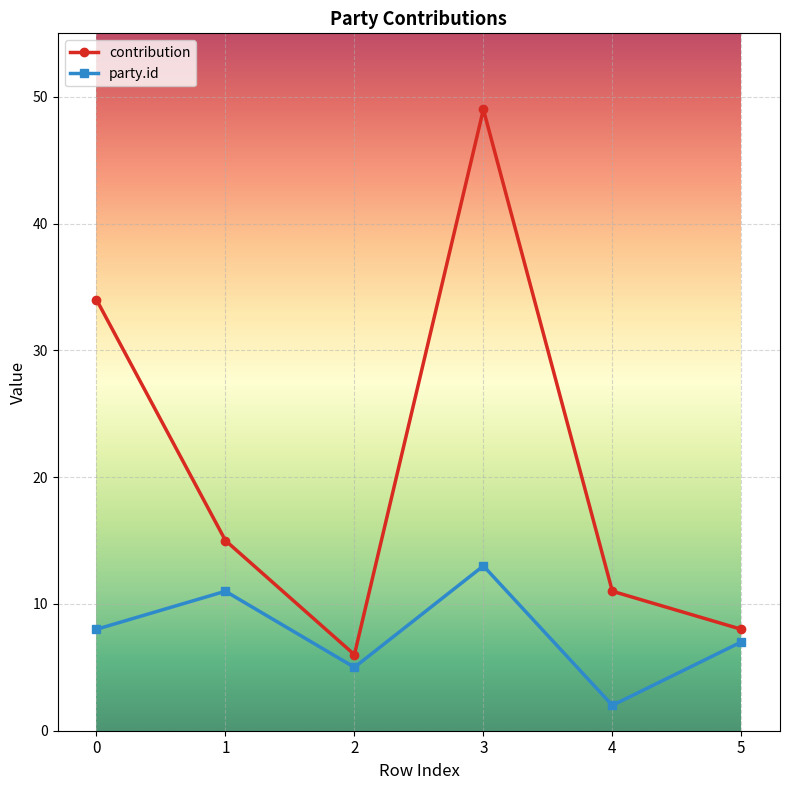

True or false: party.id and contribution cross at least once.

False